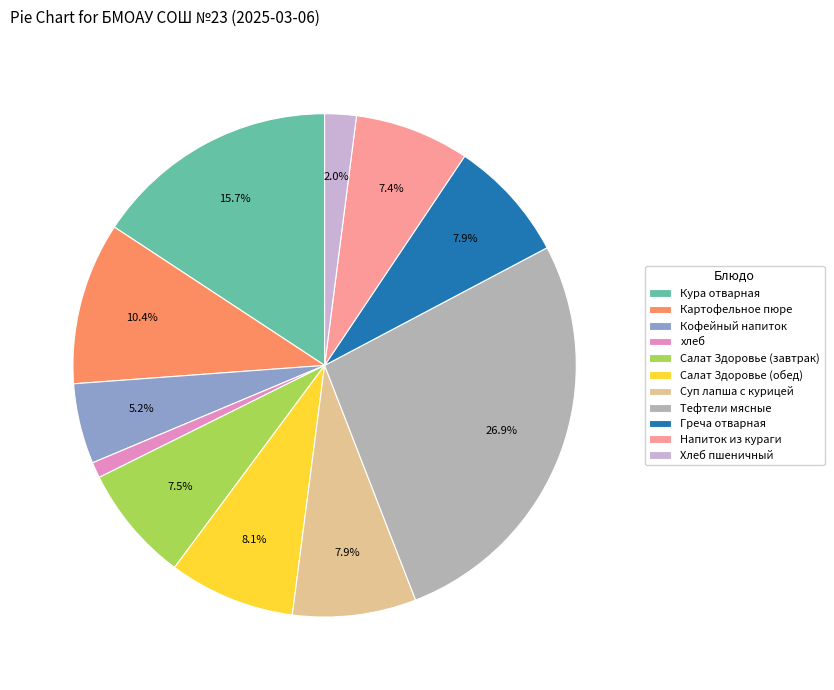

To the nearest percent, what is the difference between the Кофейный напиток and Напиток из кураги slice percentages?

2%